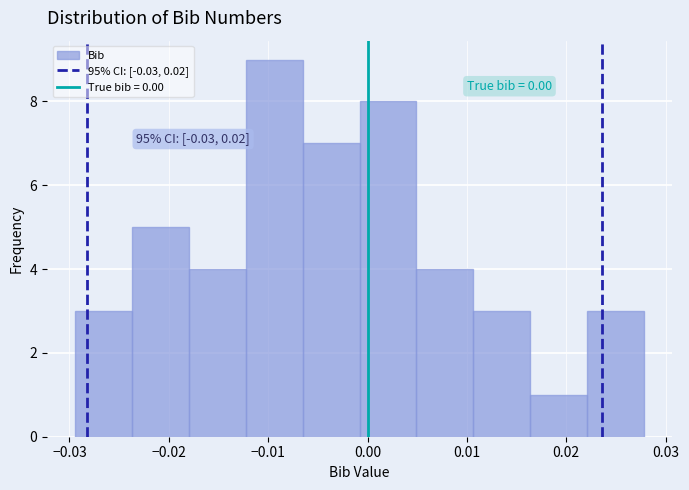

Over which range of the x-axis is the bar tallest?

-0.012 to -0.007